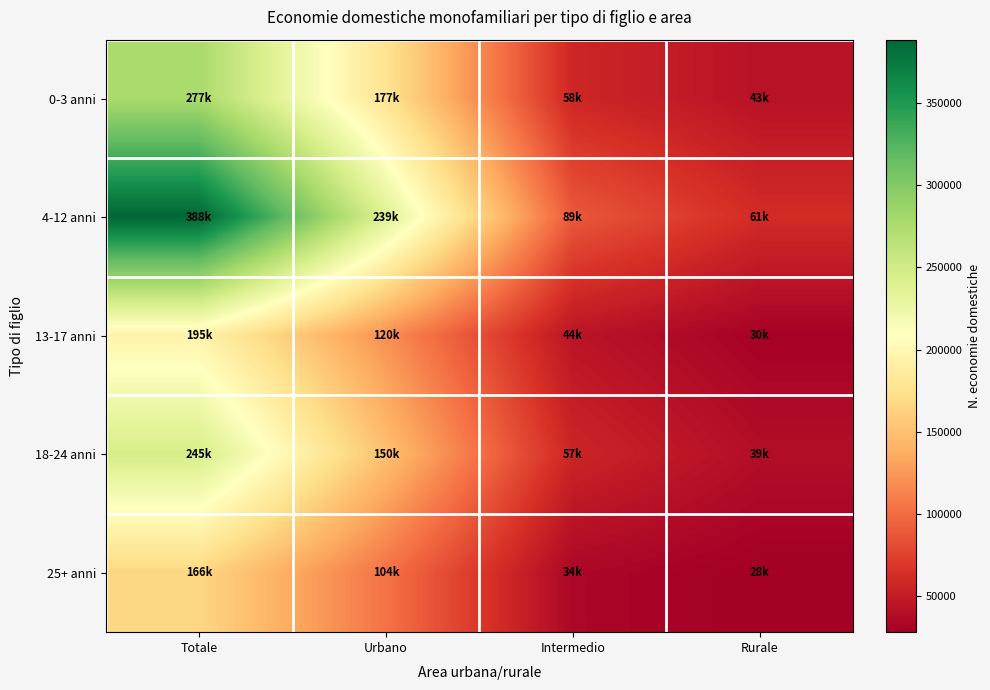

Which series has the largest range (max minus min)?

4-12 anni